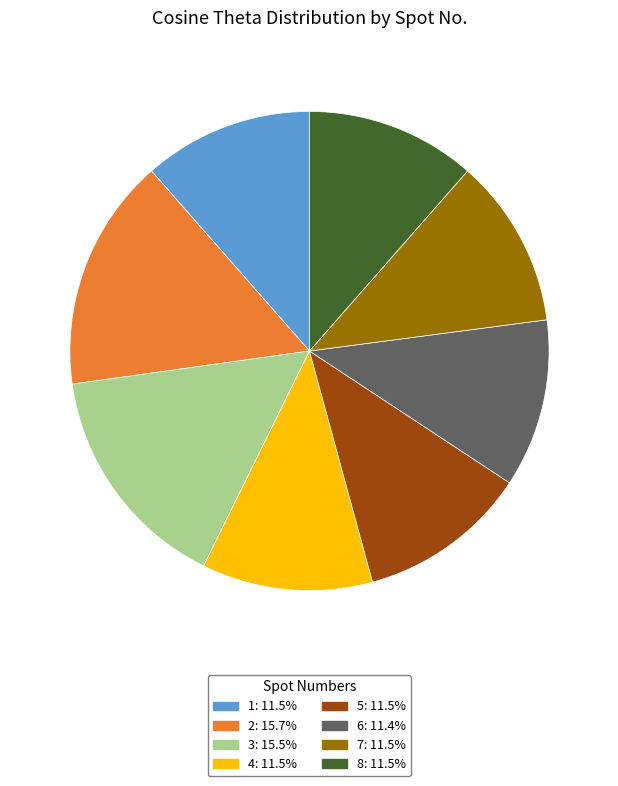

How many segments does this pie chart have?

8